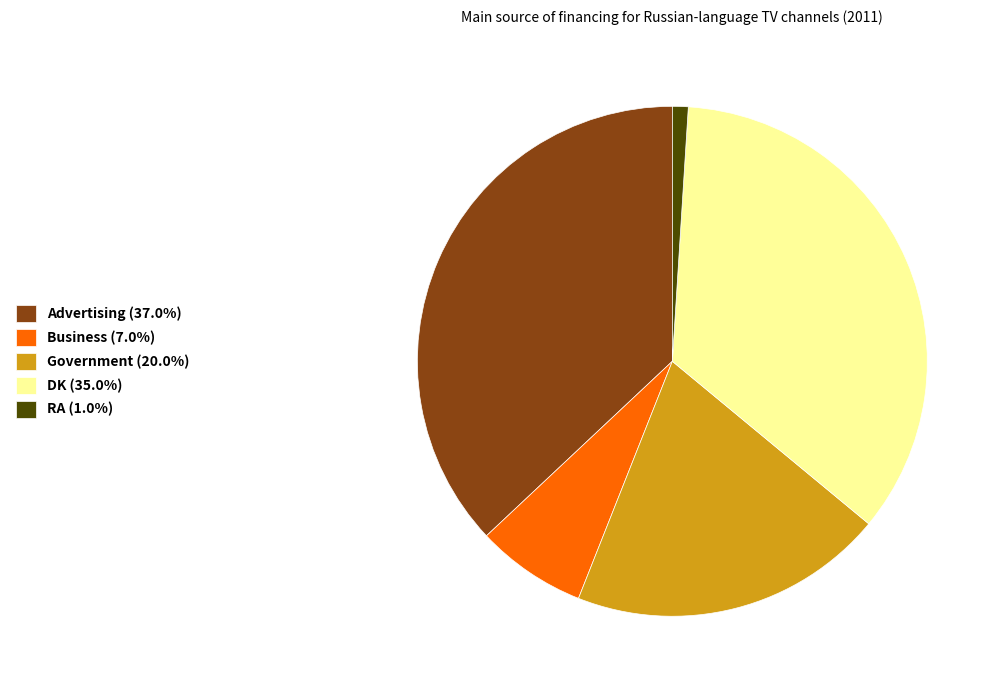

What is the ratio of the value at Government (20.0%) to the value at DK (35.0%)?

0.6